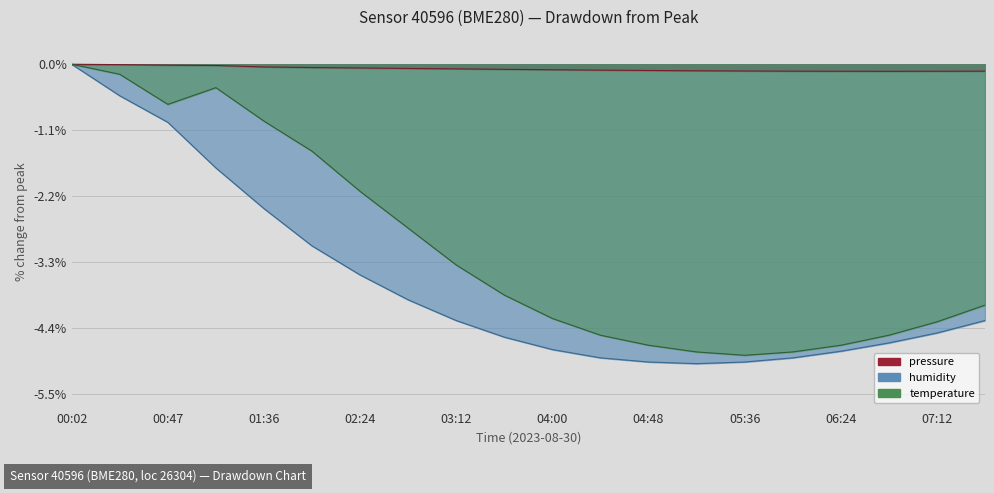

How many data points in temperature are less than -3?

12